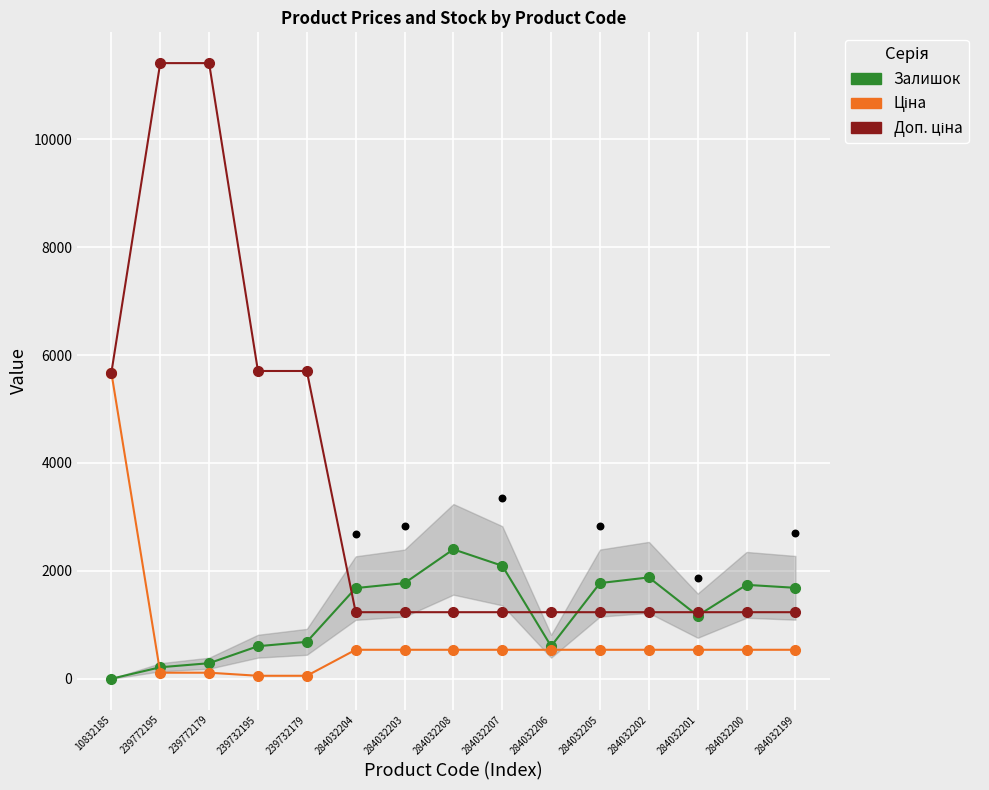

What is the total value across all series at 239732179?

6448.1